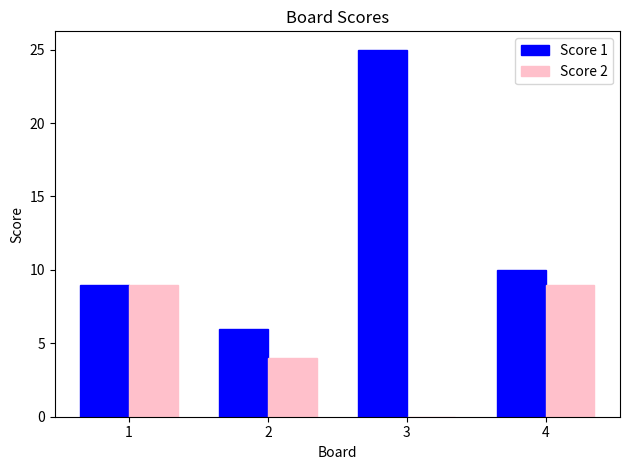

Between 3 and 4, which series saw the biggest shift?

Score 1